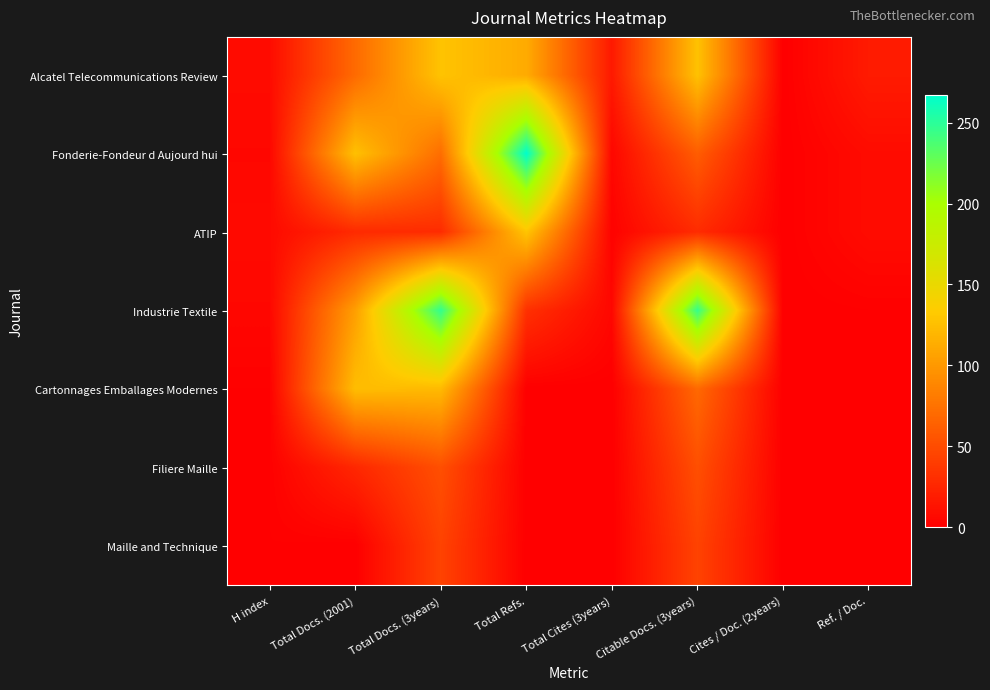

Rank the series by their maximum value, from lowest to highest.

Maille and Technique, Filiere Maille, Cartonnages Emballages Modernes, Alcatel Telecommunications Review, ATIP, Industrie Textile, Fonderie-Fondeur d Aujourd hui